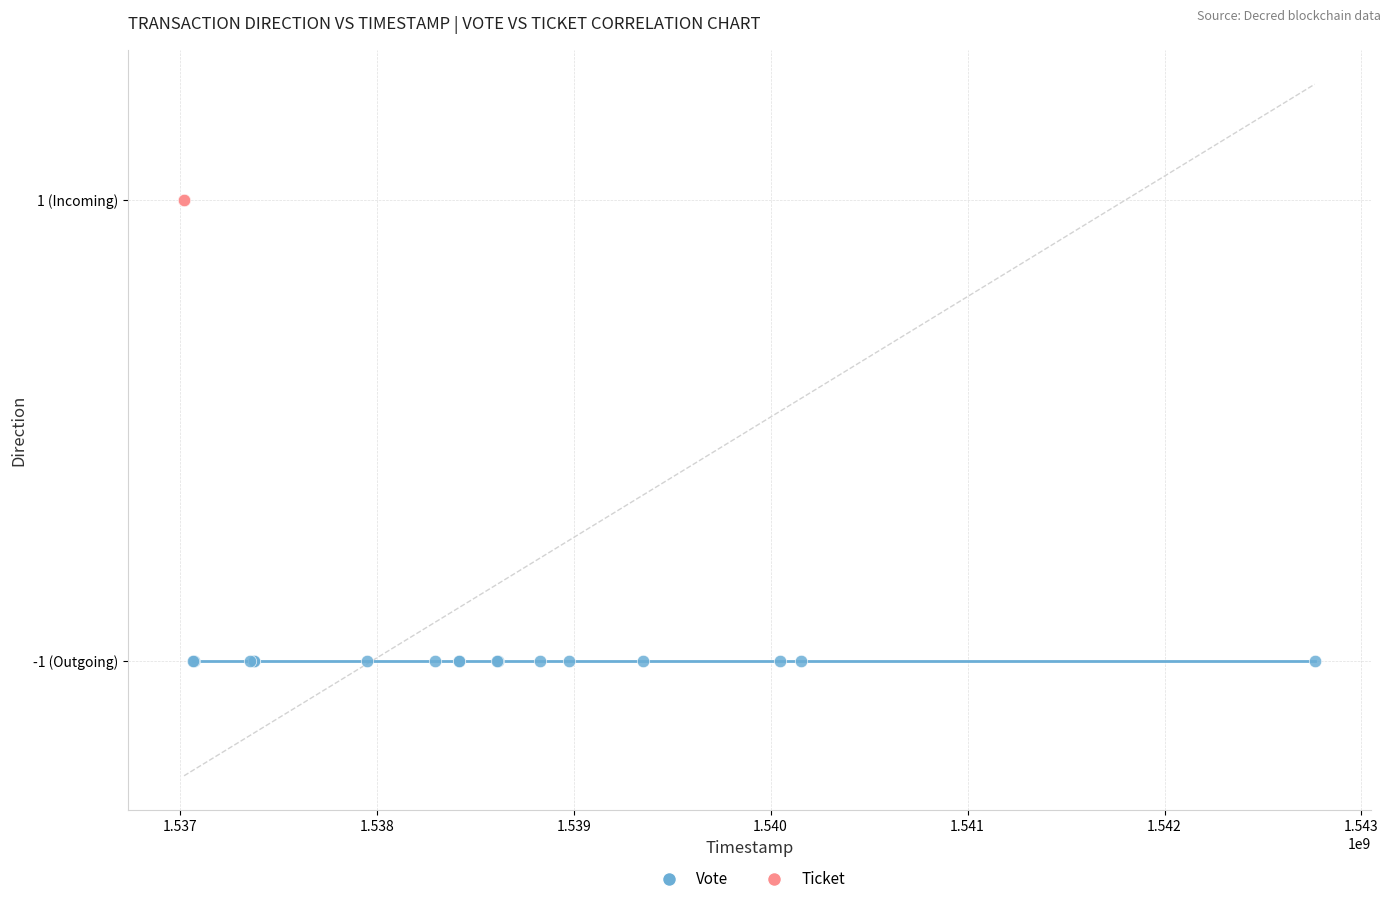

What are all the series names shown in the legend?

Vote, Ticket